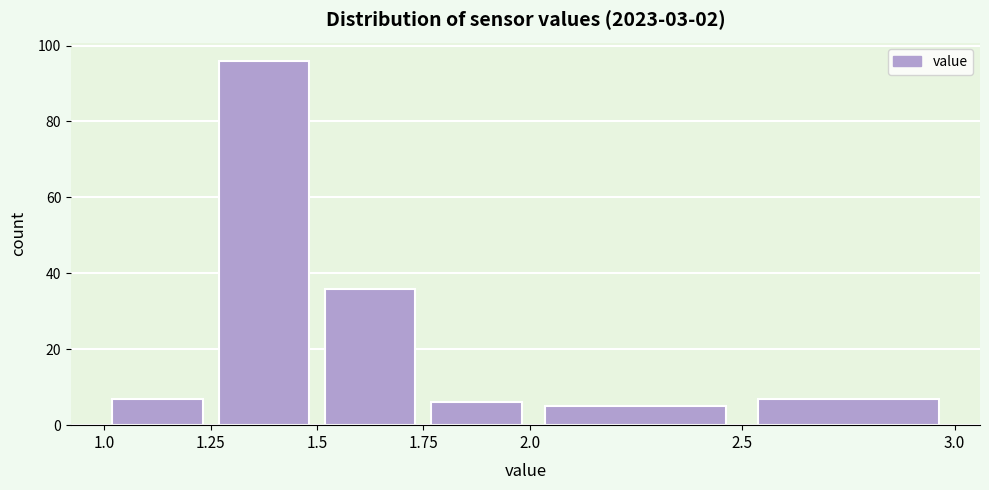

Over which range of the x-axis is the bar tallest?

1.25 to 1.5